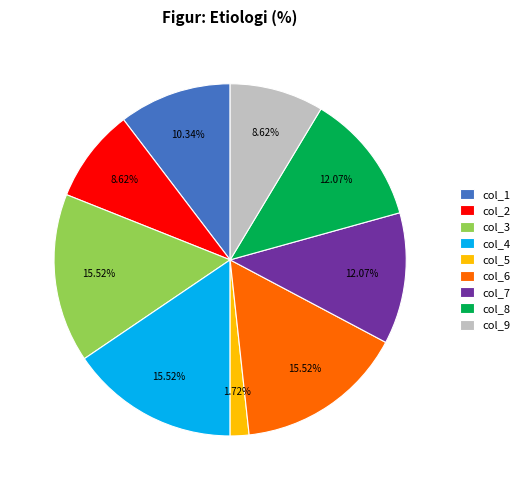

Approximately how many times larger is the value at col_7 compared to col_2?

1.4